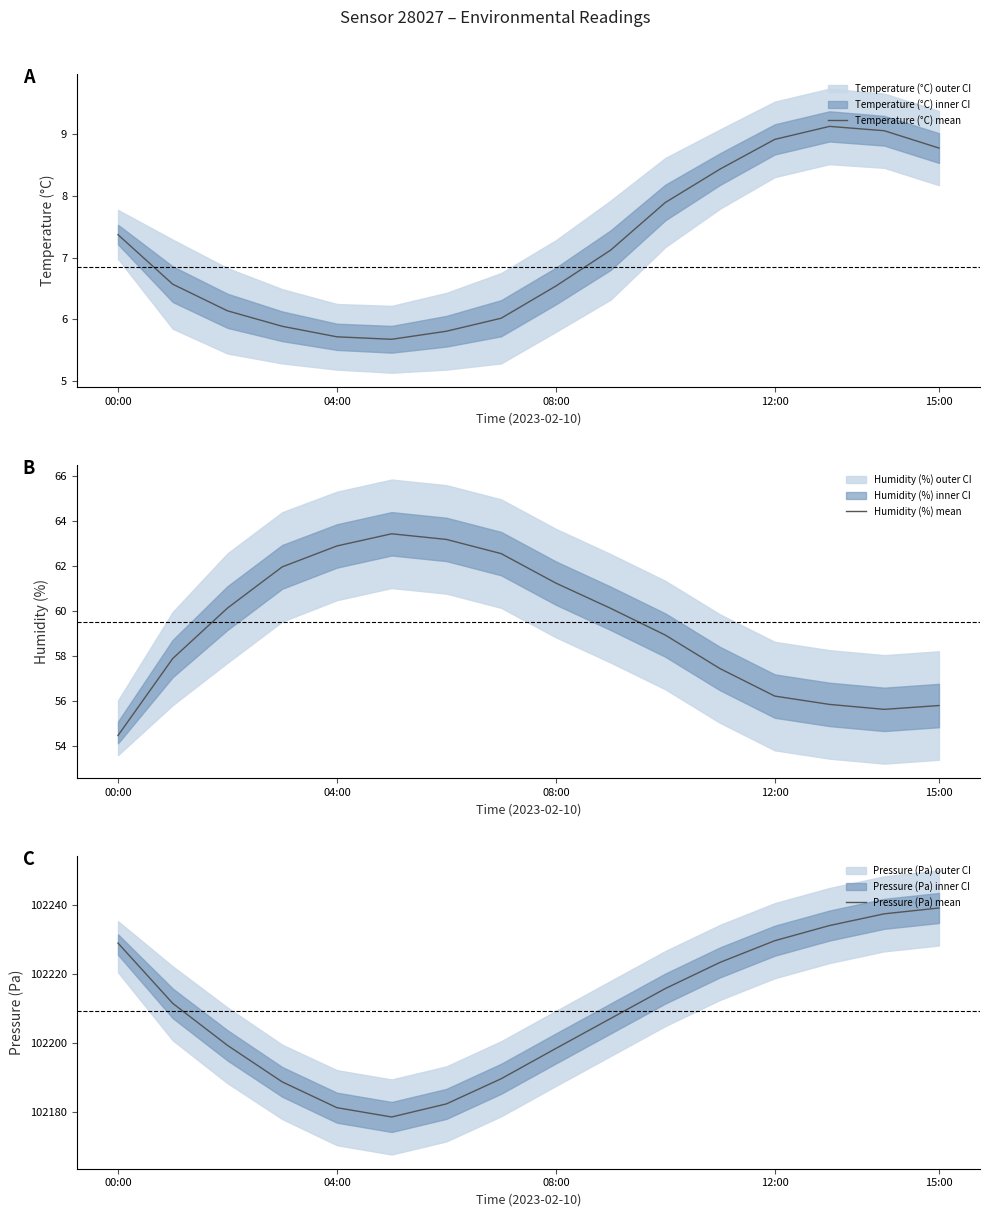

Where is the first local minimum for Humidity (%) mean?

14